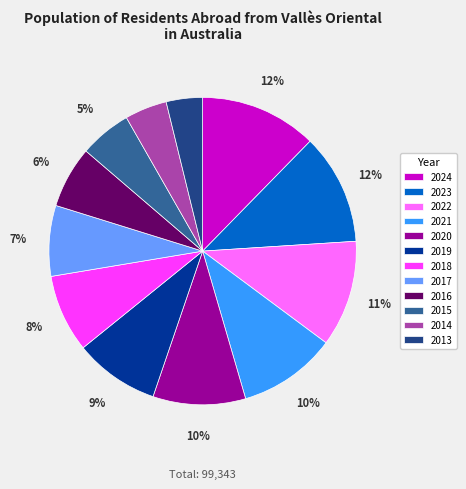

To the nearest percent, what is the difference between the 2020 and 2023 slice percentages?

2%